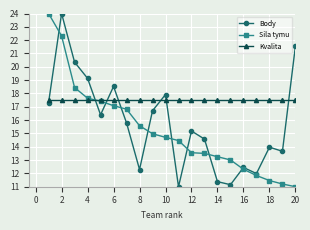

How many times do Body and Sila tymu cross each other?

9